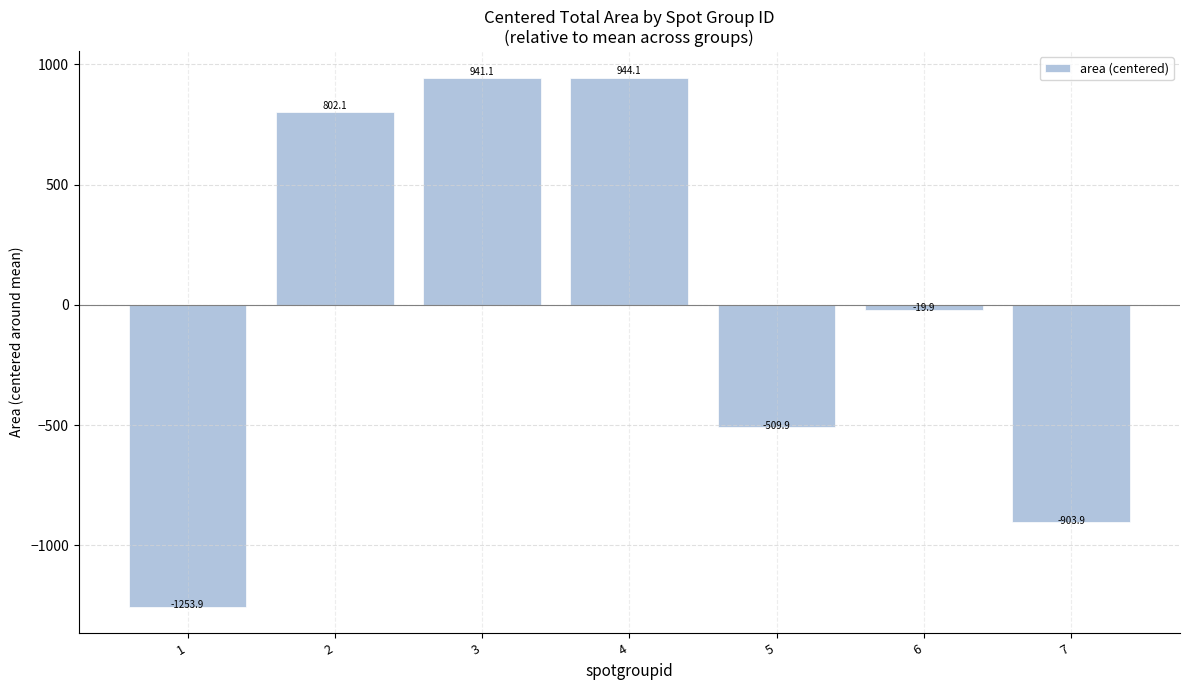

Rank the categories by value from highest to lowest.

4, 3, 2, 6, 5, 7, 1